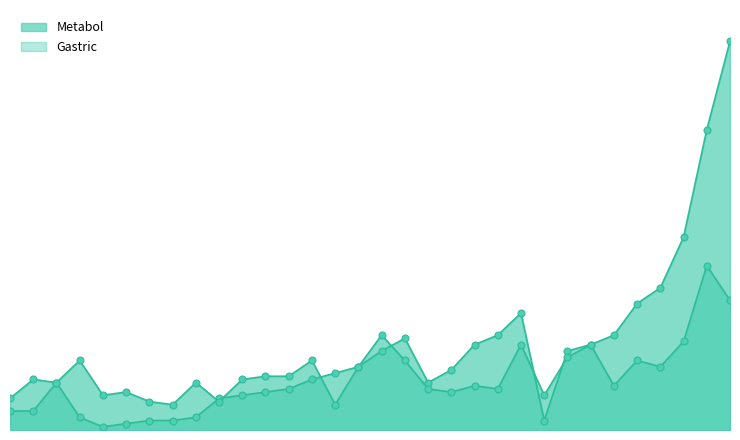

At which label does Metabol first exceed 1?

3